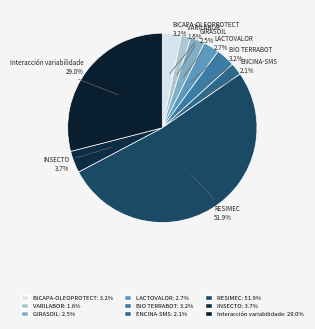

Does RESIMEC account for over 50% of the chart?

Yes